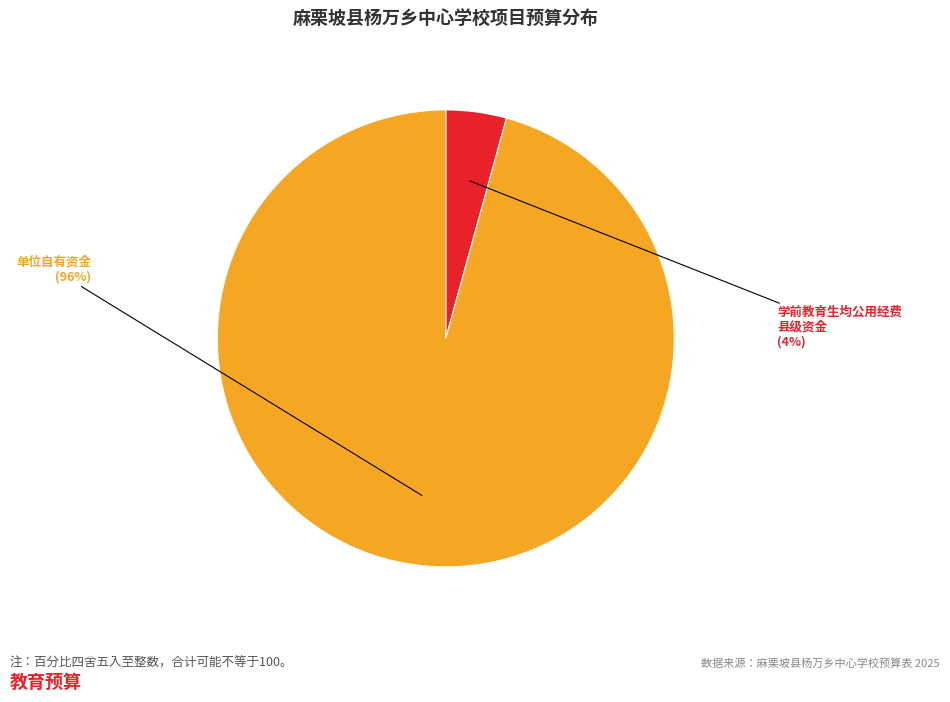

Does any single category account for the majority?

Yes